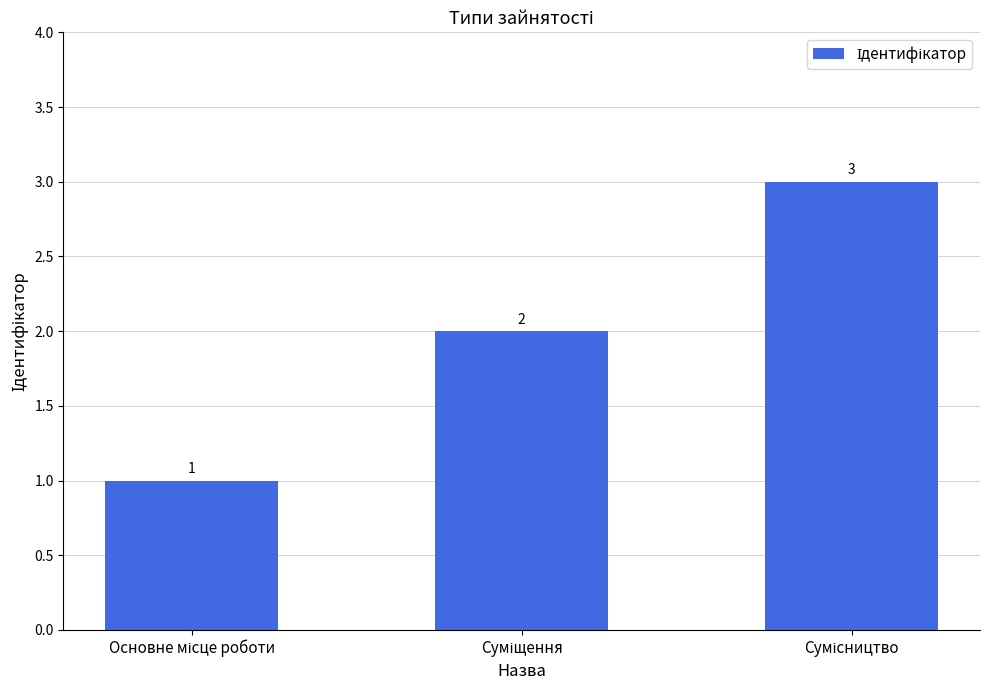

How many distinct data groups are displayed?

1